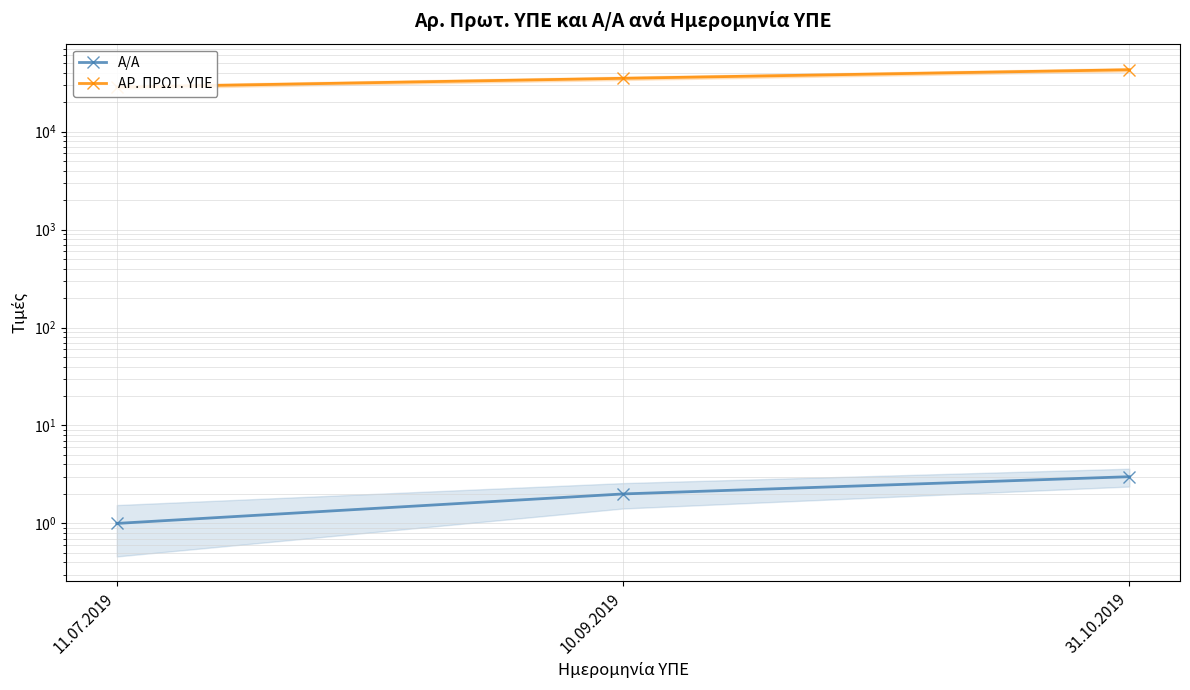

What is the difference between the maximum and minimum values in the Α/Α series?

2